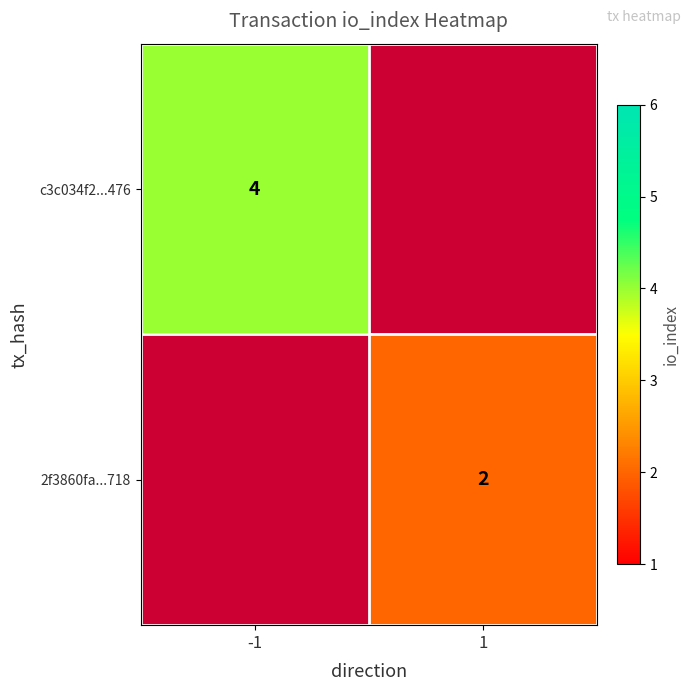

Is it true that 2f3860fa...718 equals 4 at 1?

False